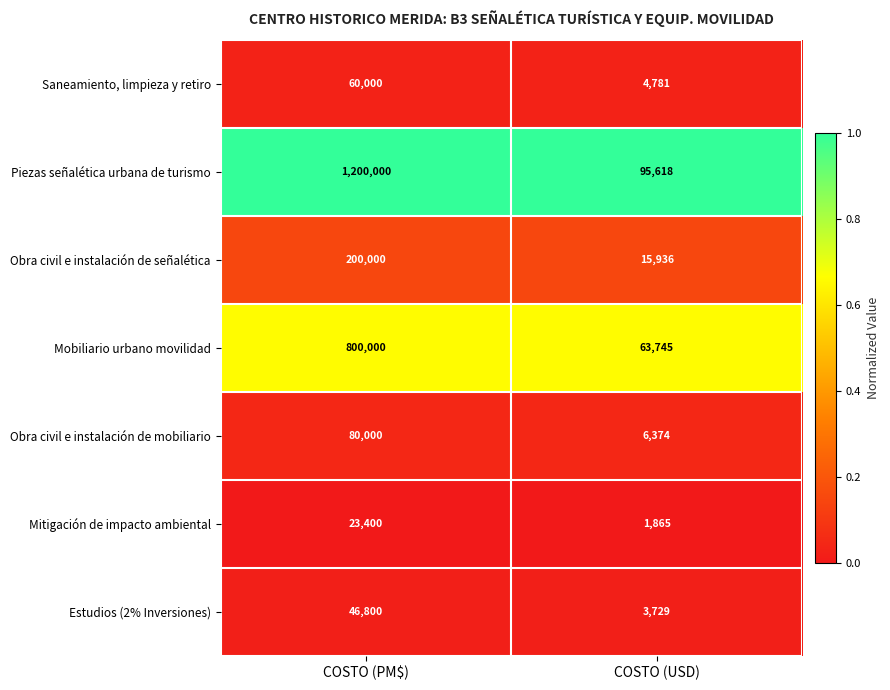

What is the sum of all Estudios (2% Inversiones) values?

50529